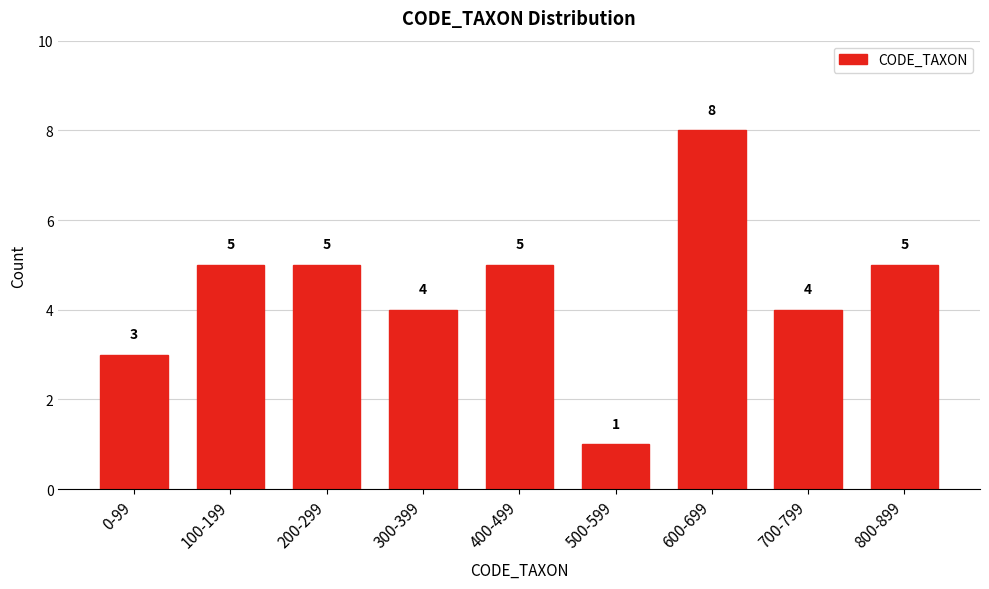

Reading left to right, what are all the values shown in this chart?

3	5	5	4	5	1	8	4	5